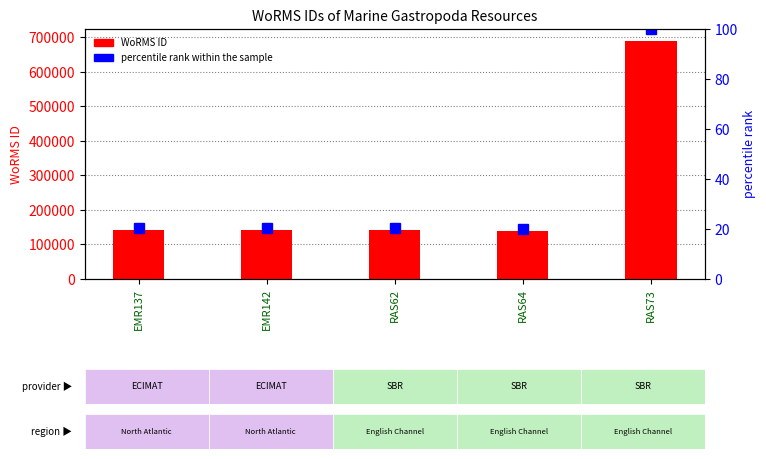

Are the bars grouped side by side (vs. stacked)?

Yes